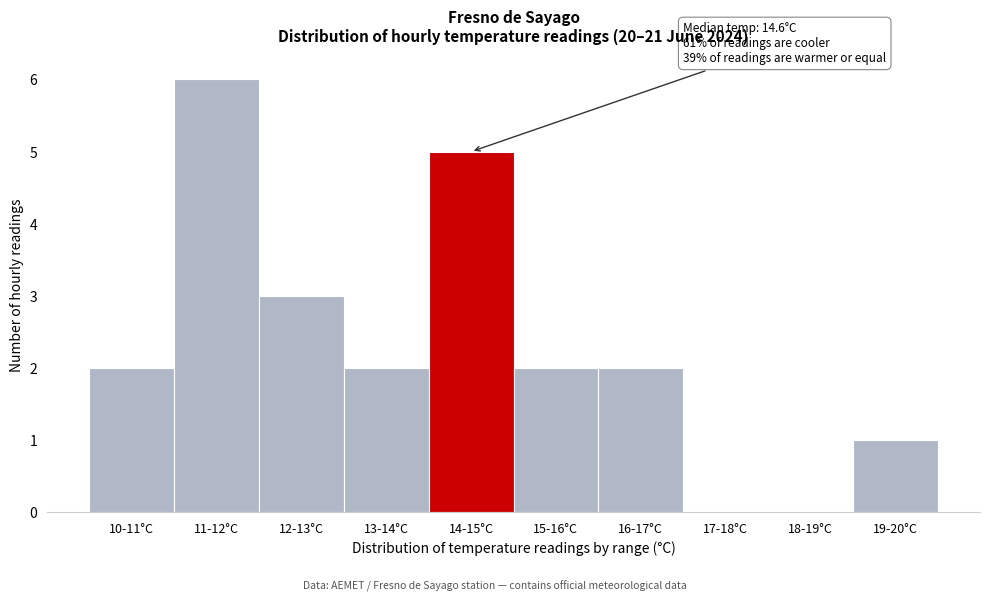

Reading left to right, list all the values displayed in this chart.

10-11°C=2	11-12°C=6	12-13°C=3	13-14°C=2	14-15°C=5	15-16°C=2	16-17°C=2	17-18°C=0	18-19°C=0	19-20°C=1